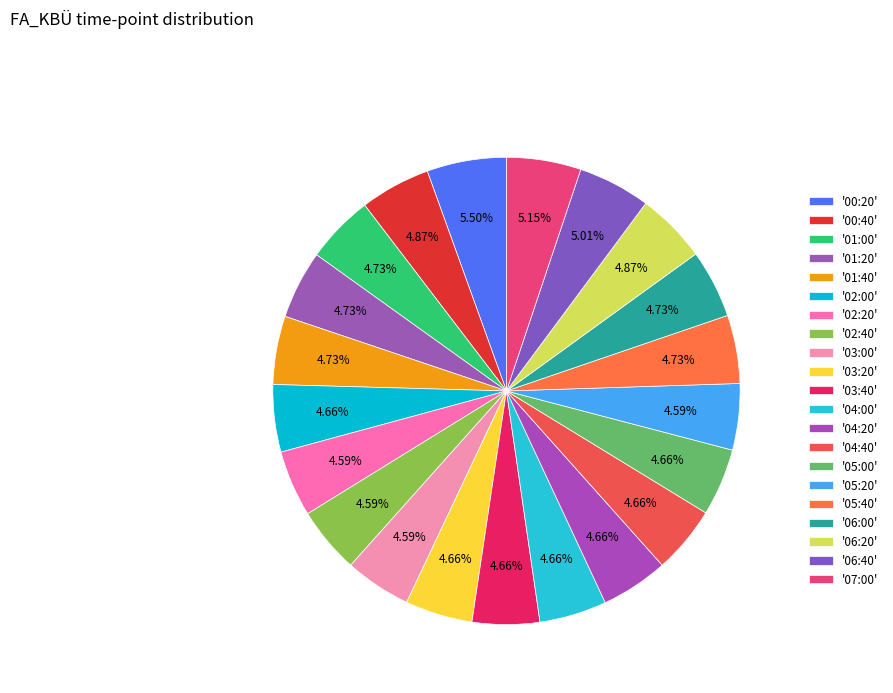

How many segments does this pie chart have?

21